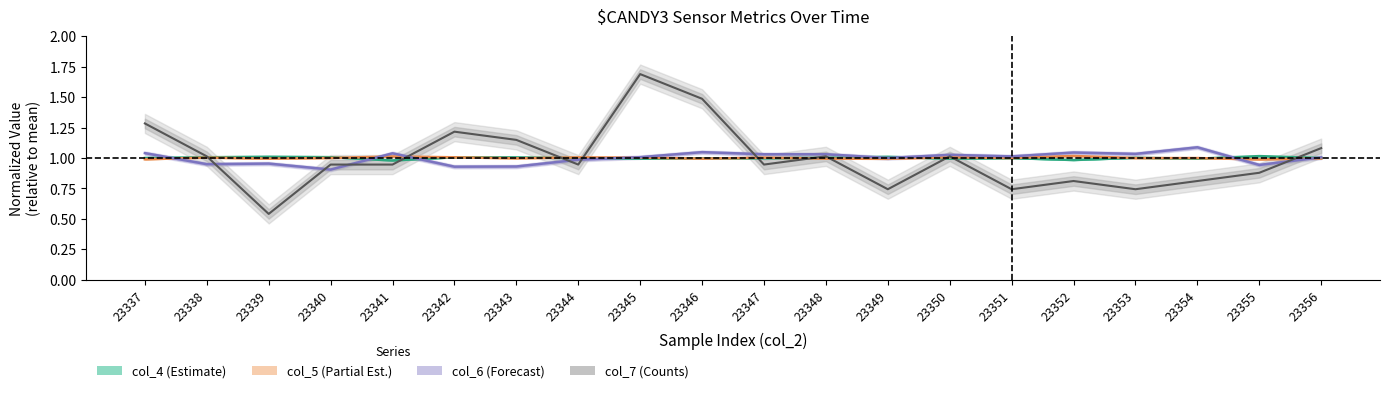

How many intersections are there between col_4 and col_5?

10